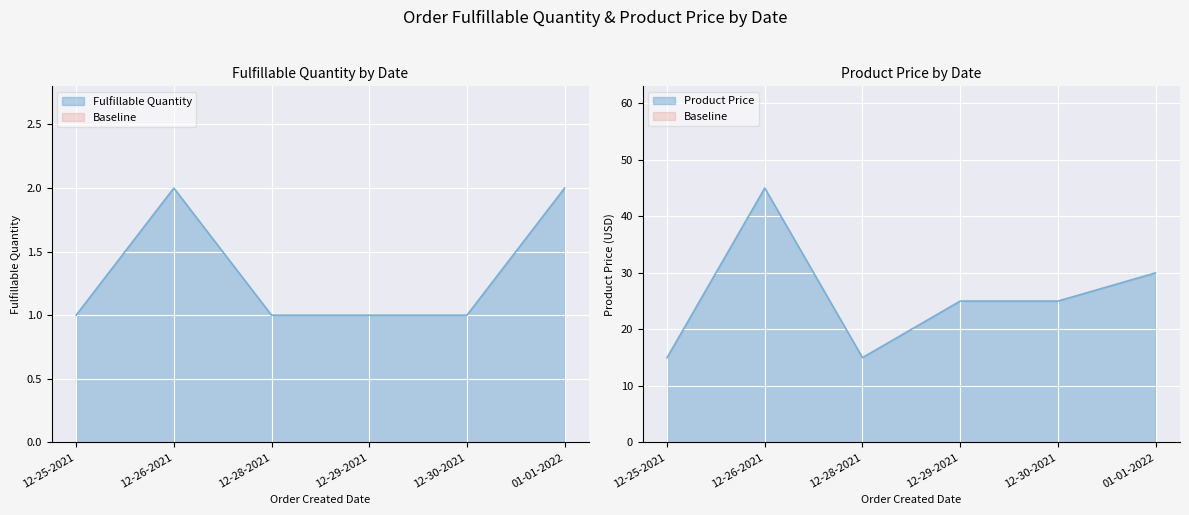

The value of Product Price at 12-29-2021 is 5.7. True or false?

False